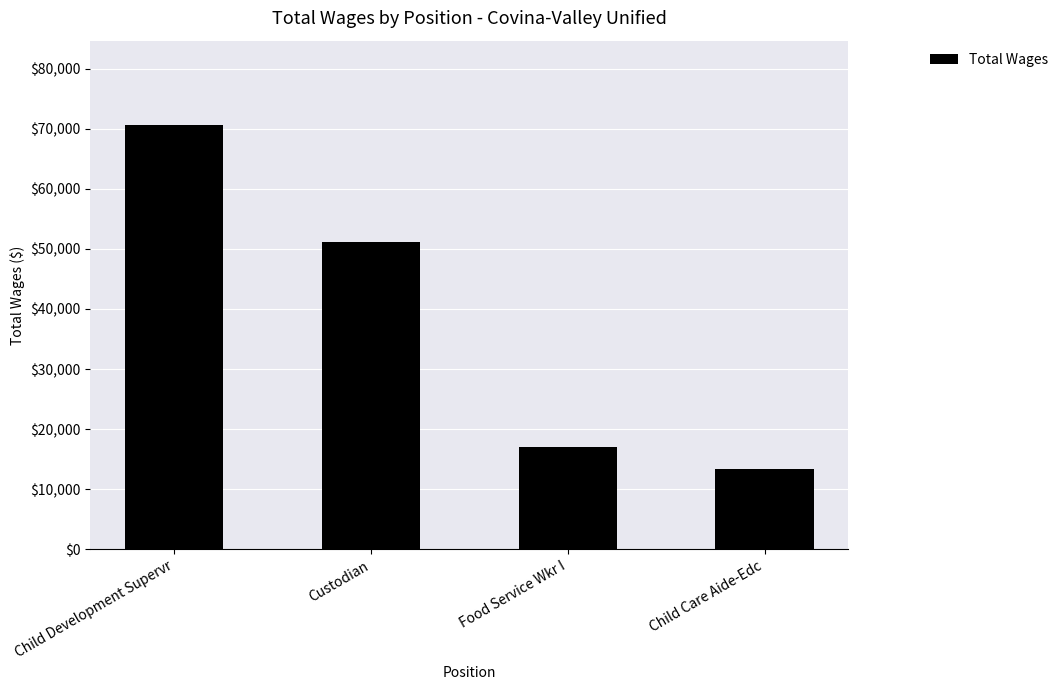

Reading right to left, transcribe all the data shown in this chart.

13392	17105	51062	70526